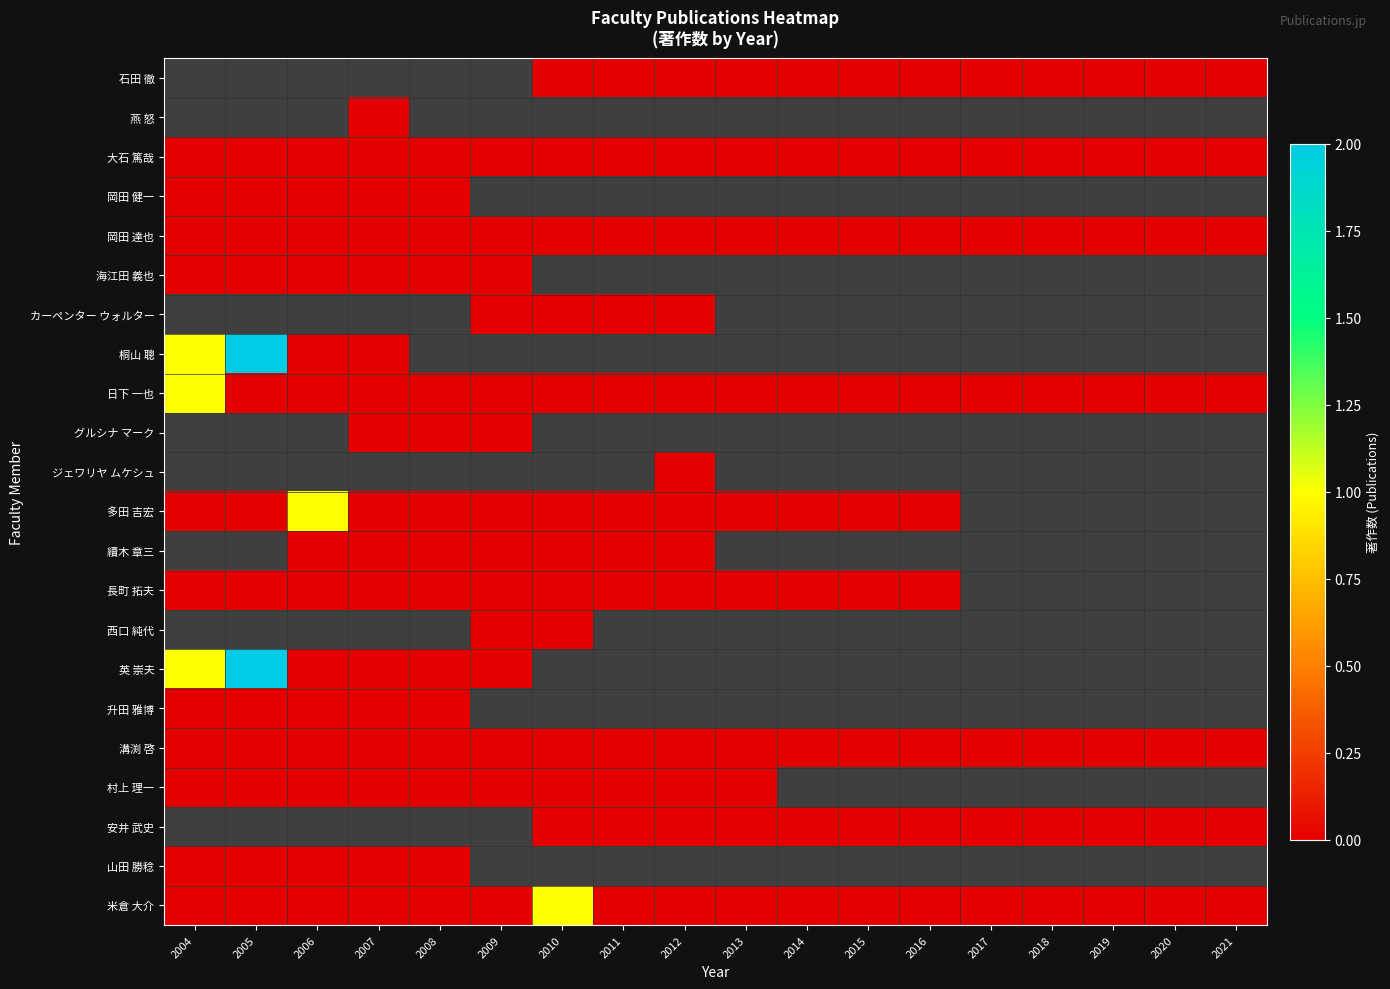

Where is 日下 一也 nearest to the value 0?

2005